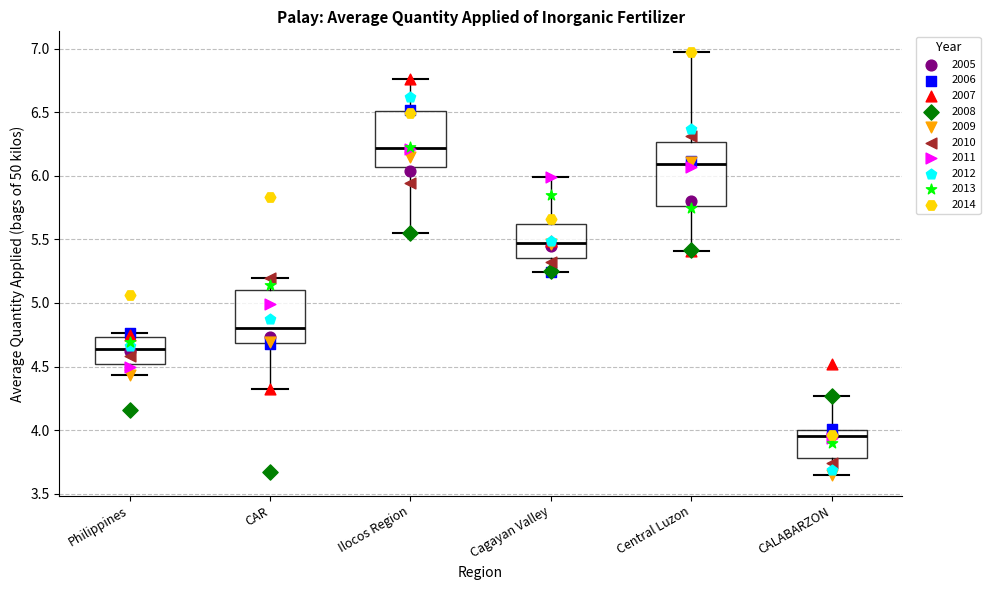

Which box's median line is the lowest?

CALABARZON